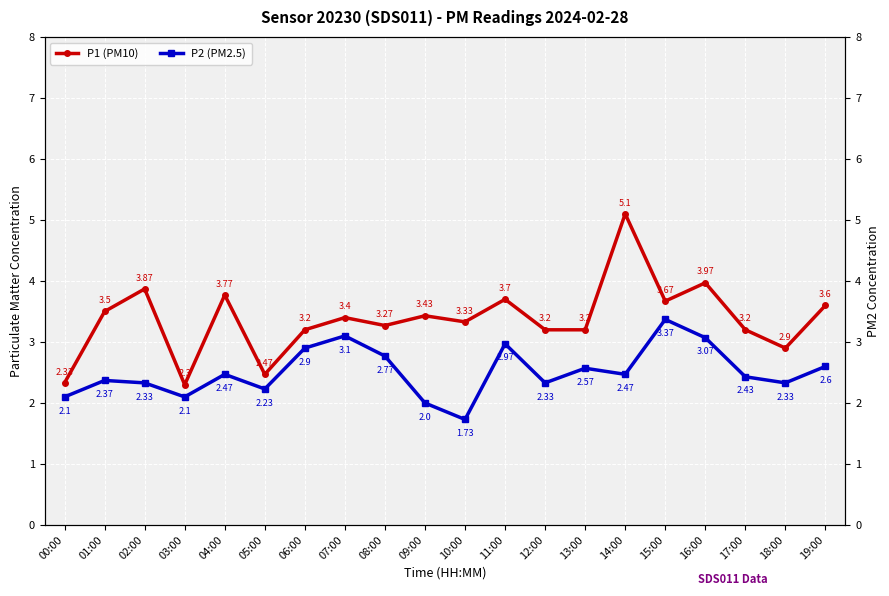

Is the value of P2 (PM2.5) at 18:00 greater than the value of P1 (PM10) at 00:00?

No